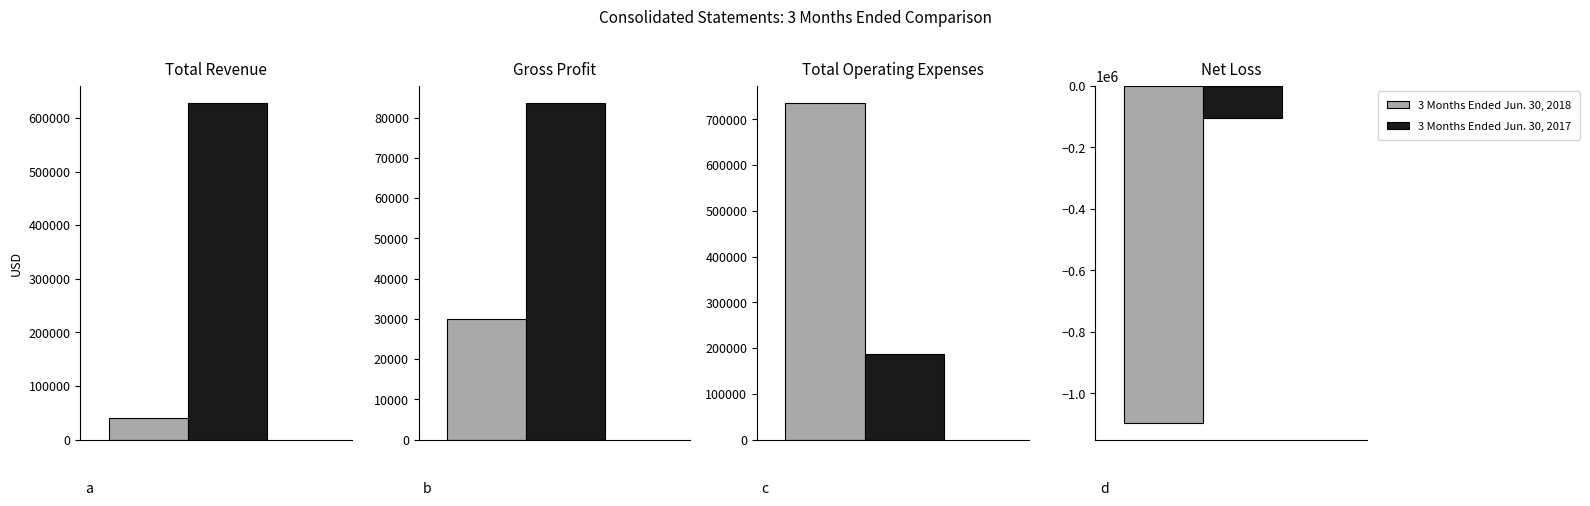

True or false: 3 Months Ended Jun. 30, 2018 has a value of 39780 at Total Revenue.

True